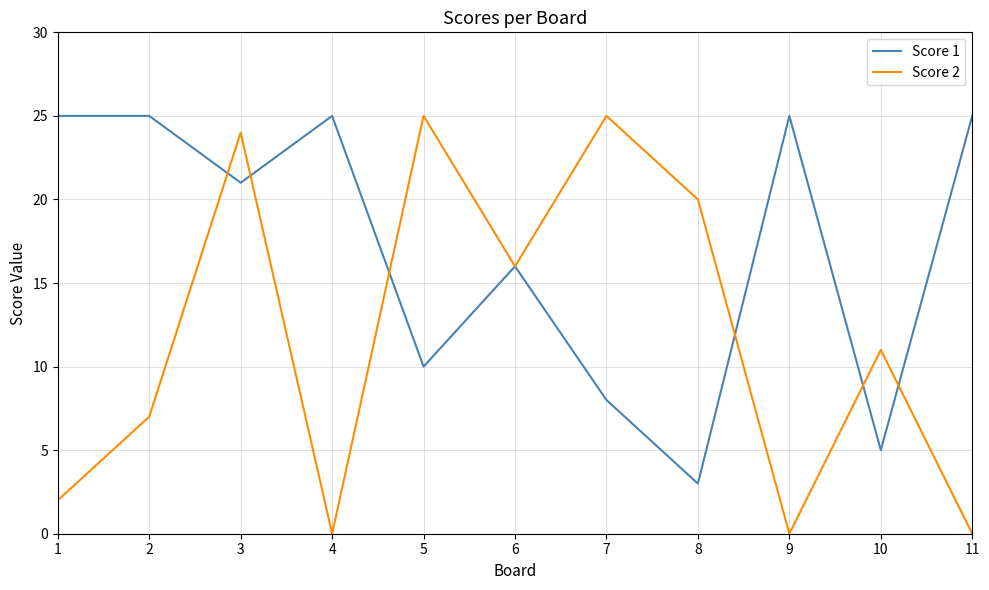

What are all the series names shown in the legend?

Score 1, Score 2